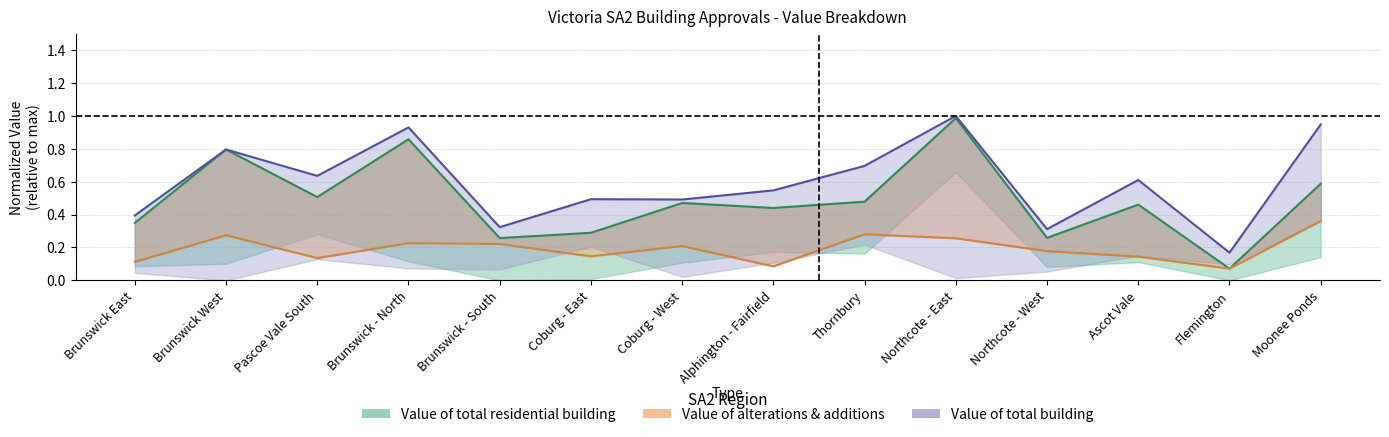

What are all the series names shown in the legend?

Value of total building, Value of total residential building, Value of alterations & additions